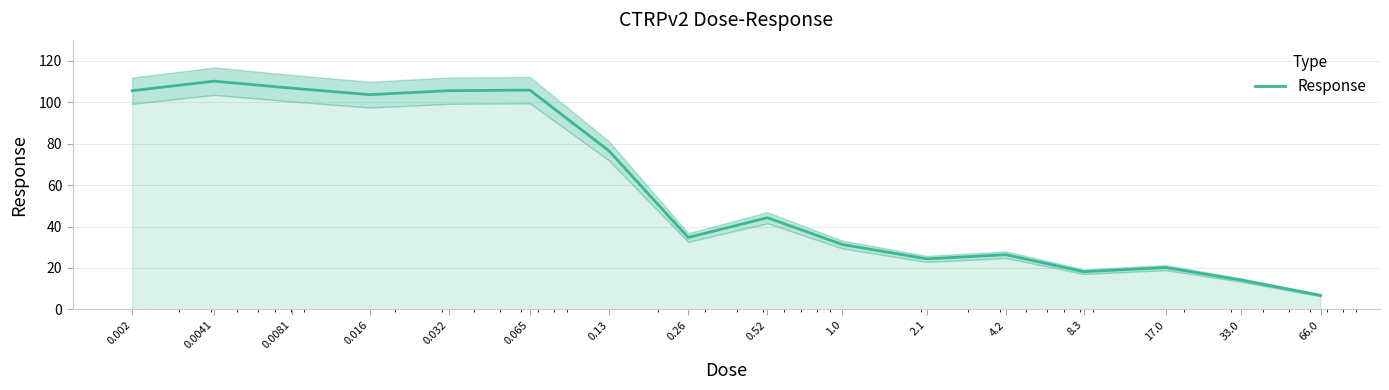

Count the number of data series in this chart.

1